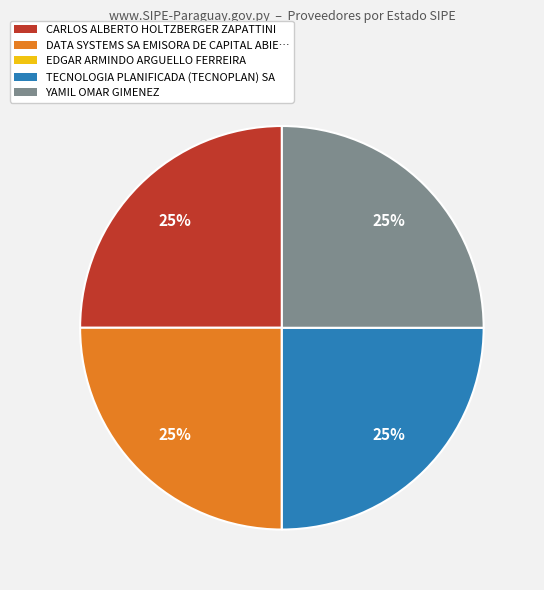

To the nearest percent, what percentage of the pie is TECNOLOGIA PLANIFICADA (TECNOPLAN) SA?

25%